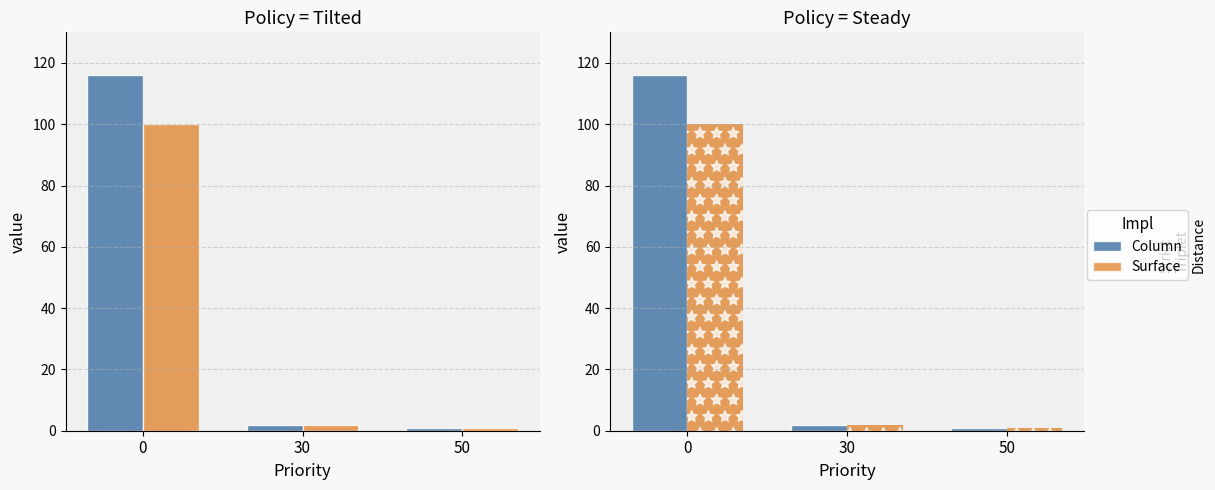

Reading right to left, what are all the values shown in this chart?

Column: 50=1	30=2	0=116
Surface: 50=1	30=2	0=100